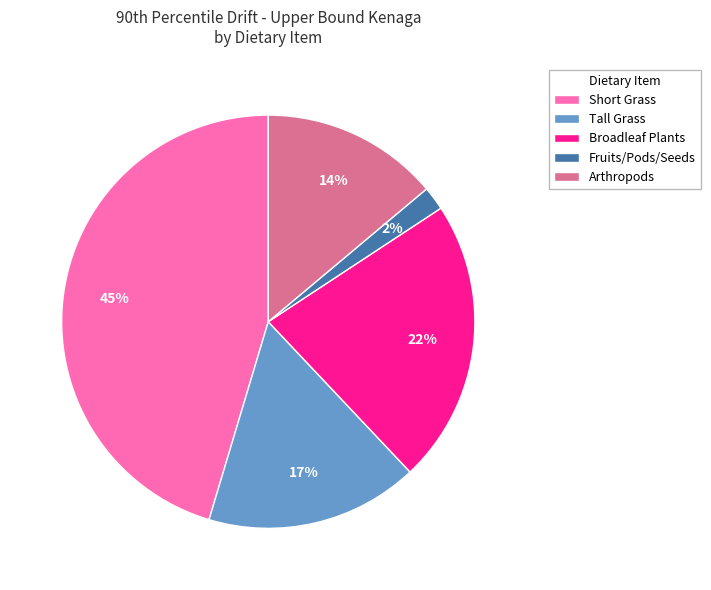

Which has a higher value, Fruits/Pods/Seeds or Short Grass?

Short Grass